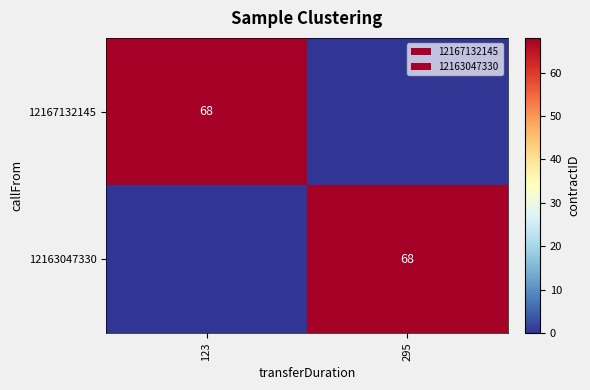

The value of 12167132145 at 123 is 120. True or false?

False